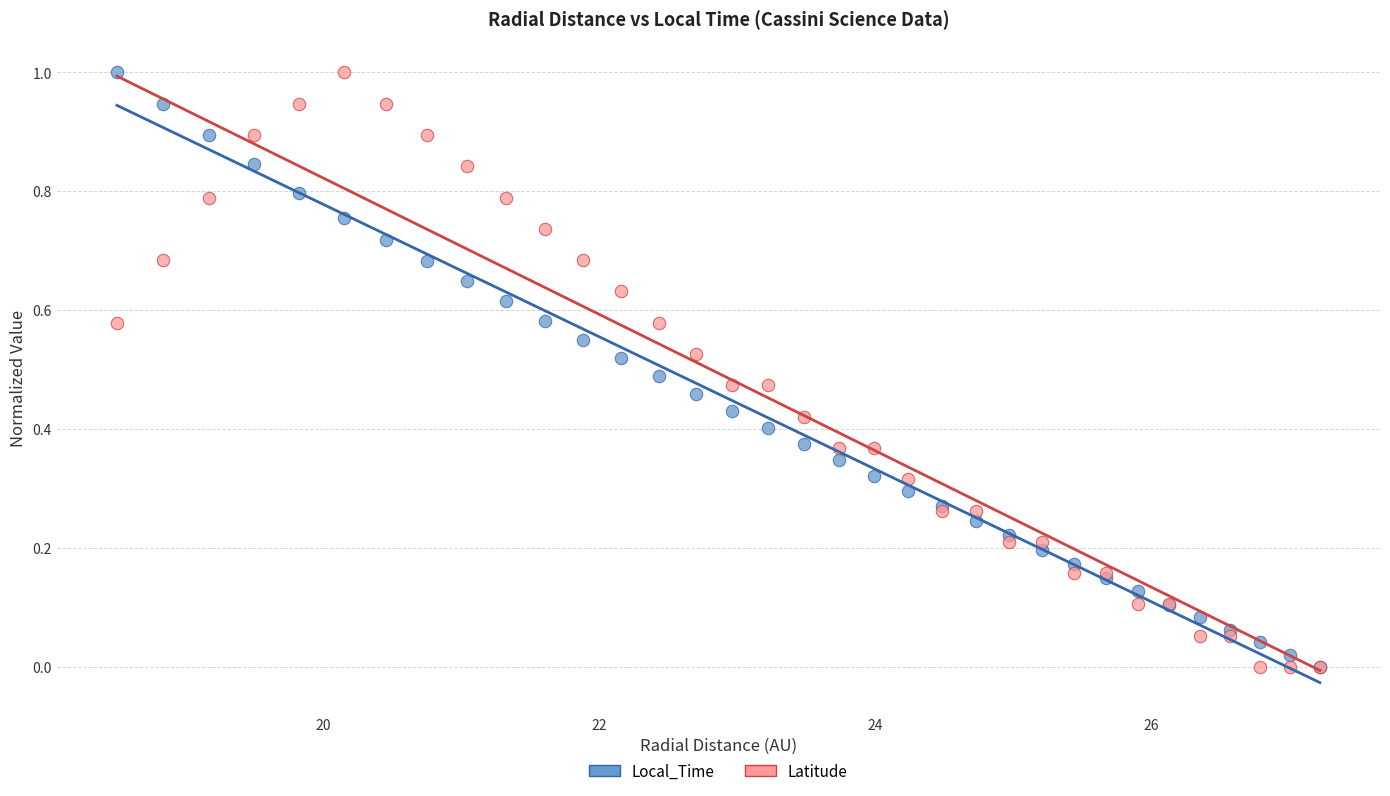

What are all the series names shown in the legend?

Local_Time, Latitude